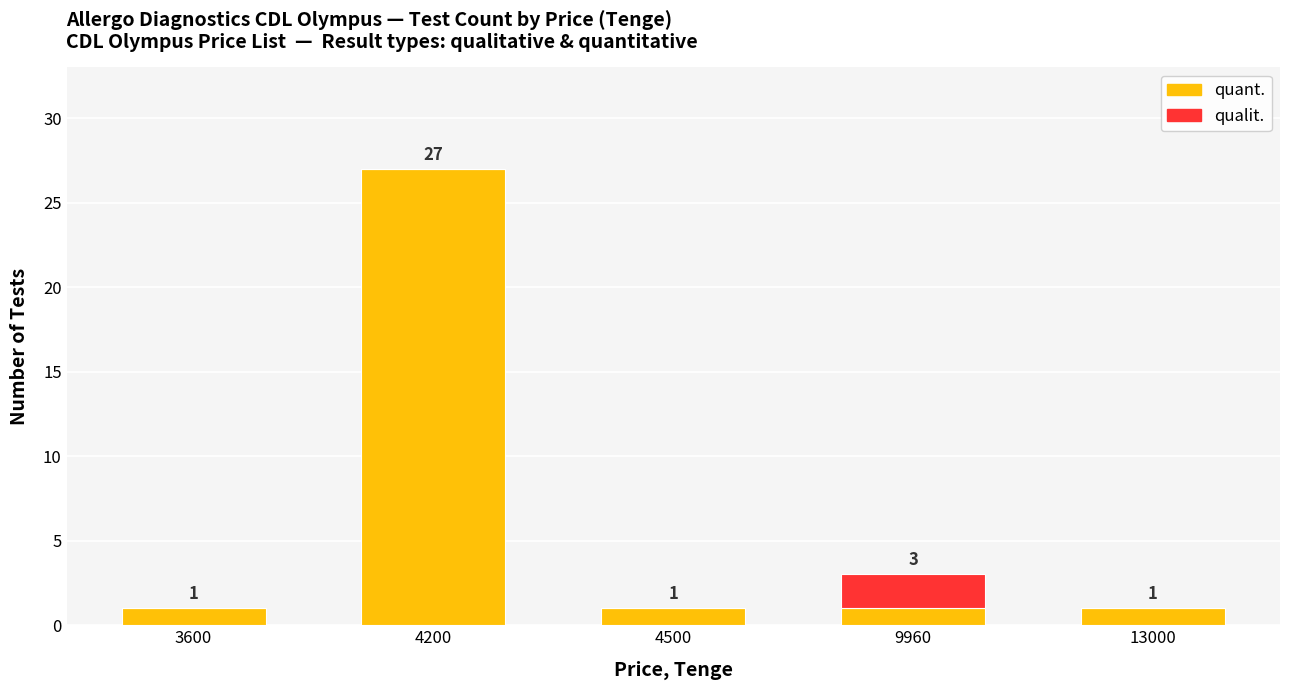

At which category is the sum across all series the highest?

4200